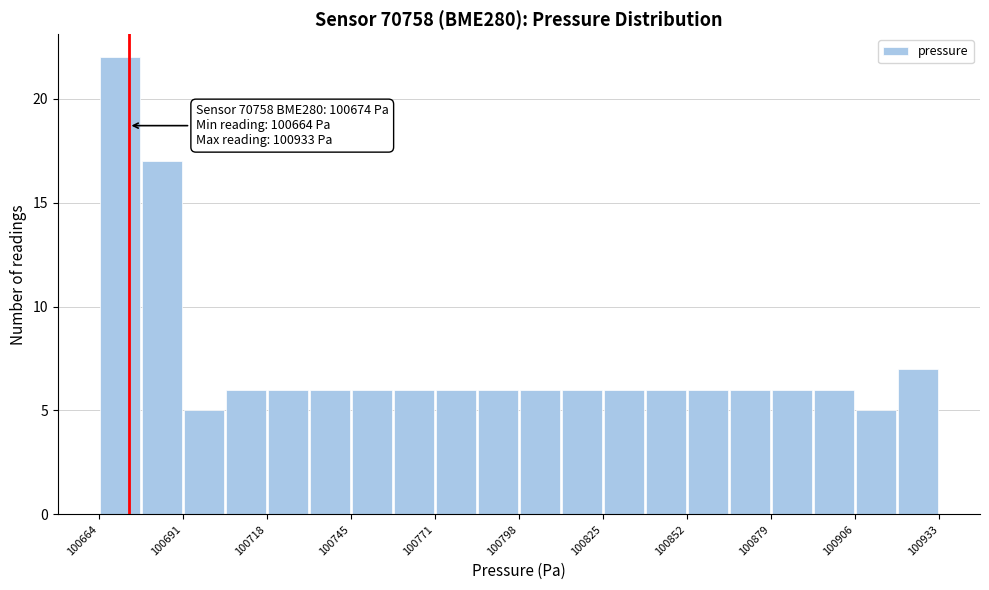

Around what value on the x-axis is the tallest bar? Give the approximate position of its centre, as read against the axis.

100670